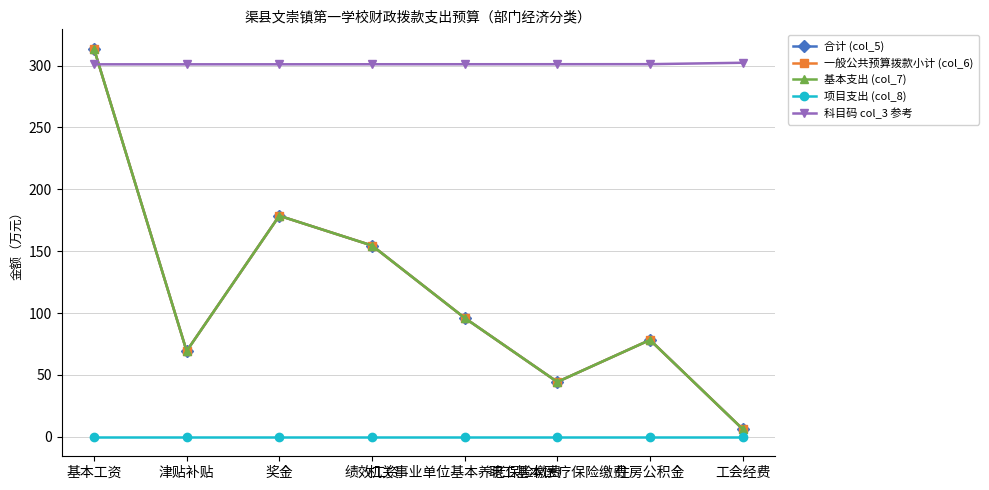

The 合计 (col_5) series shows 96.1 at 机关事业单位基本养老保险缴费. True or false?

True